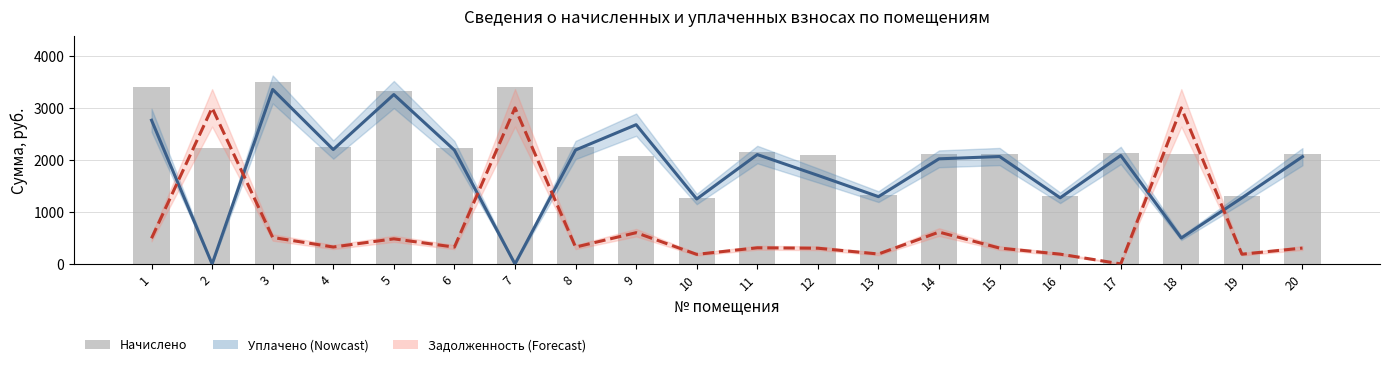

How many data points in уплачено (estimate) are above 2065?

9